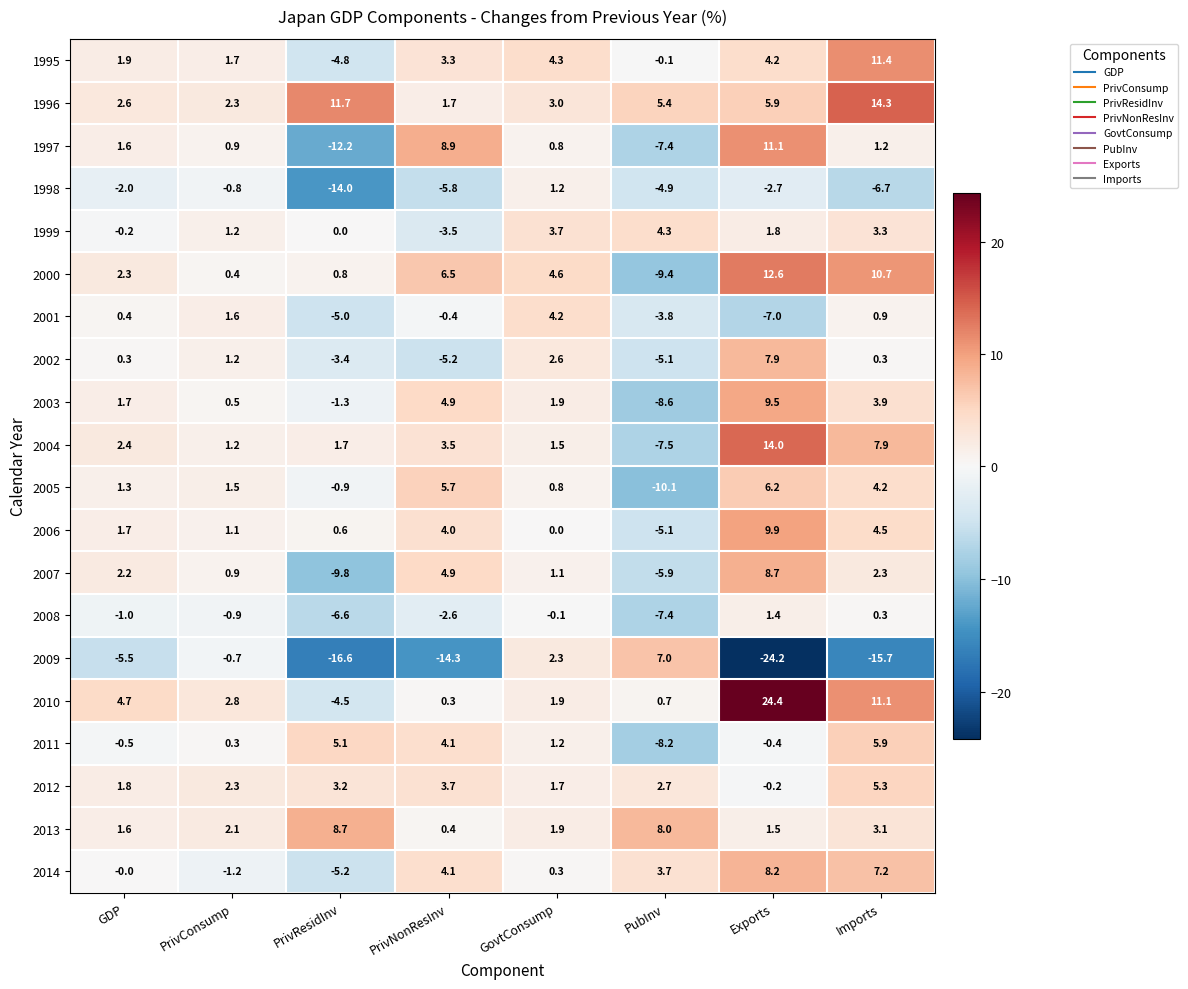

How many data points in 1996 are less than 5?

4